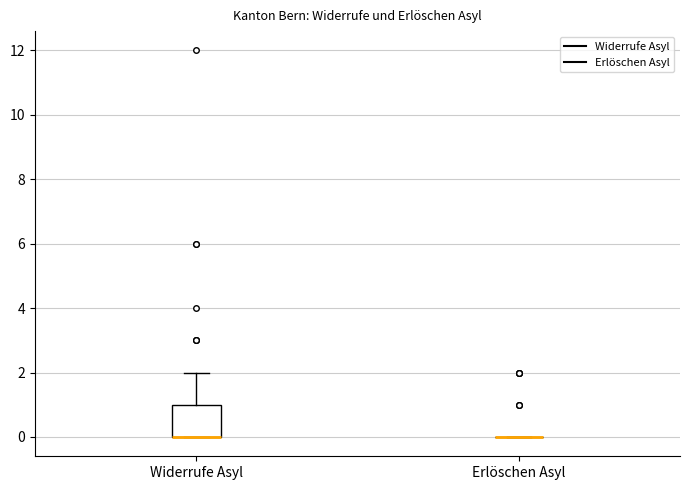

Comparing the boxes themselves (not the whiskers), which one is the tallest?

Widerrufe Asyl